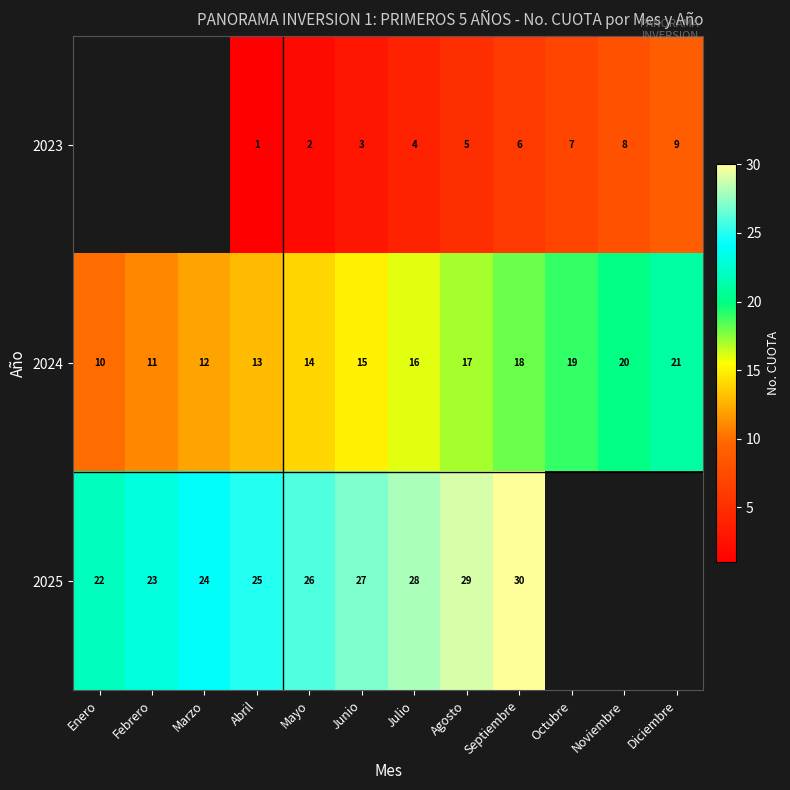

What is the minimum value for 2024?

10